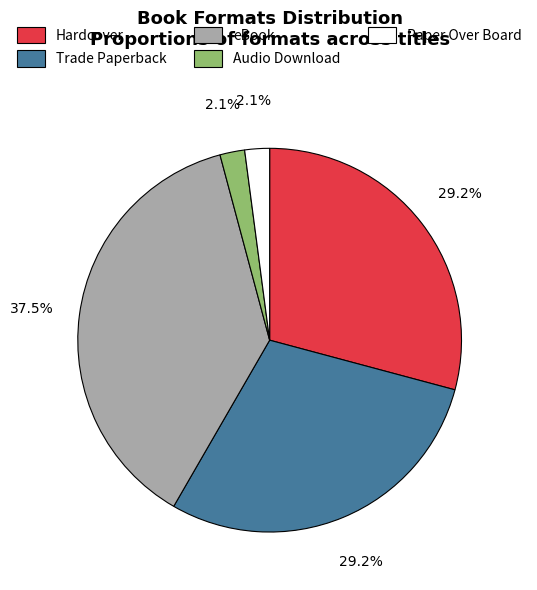

How many slices are in this pie chart?

5